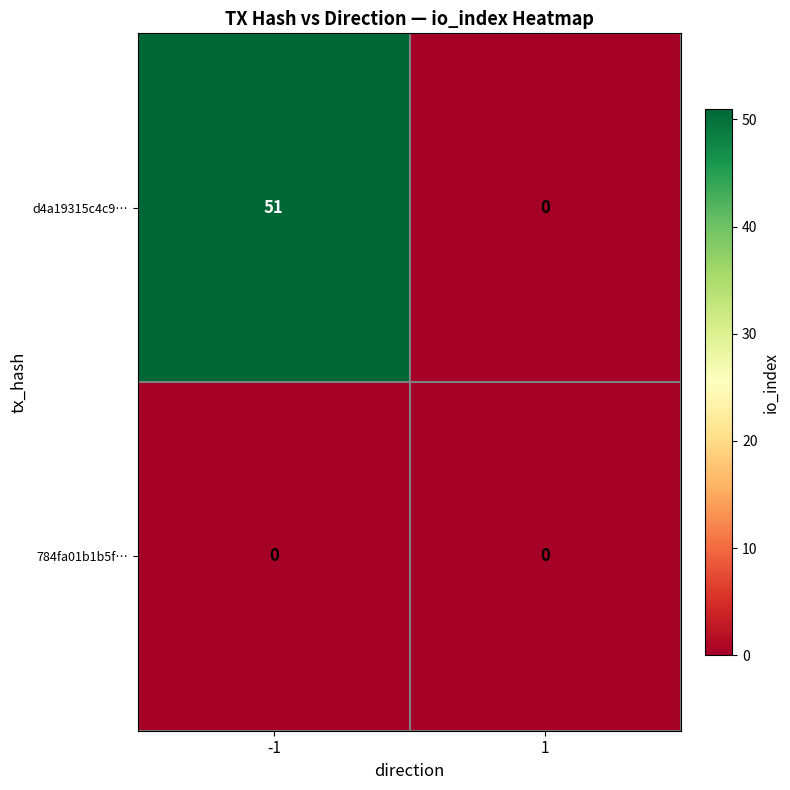

What is the sum of all d4a19315c4c9… values?

51